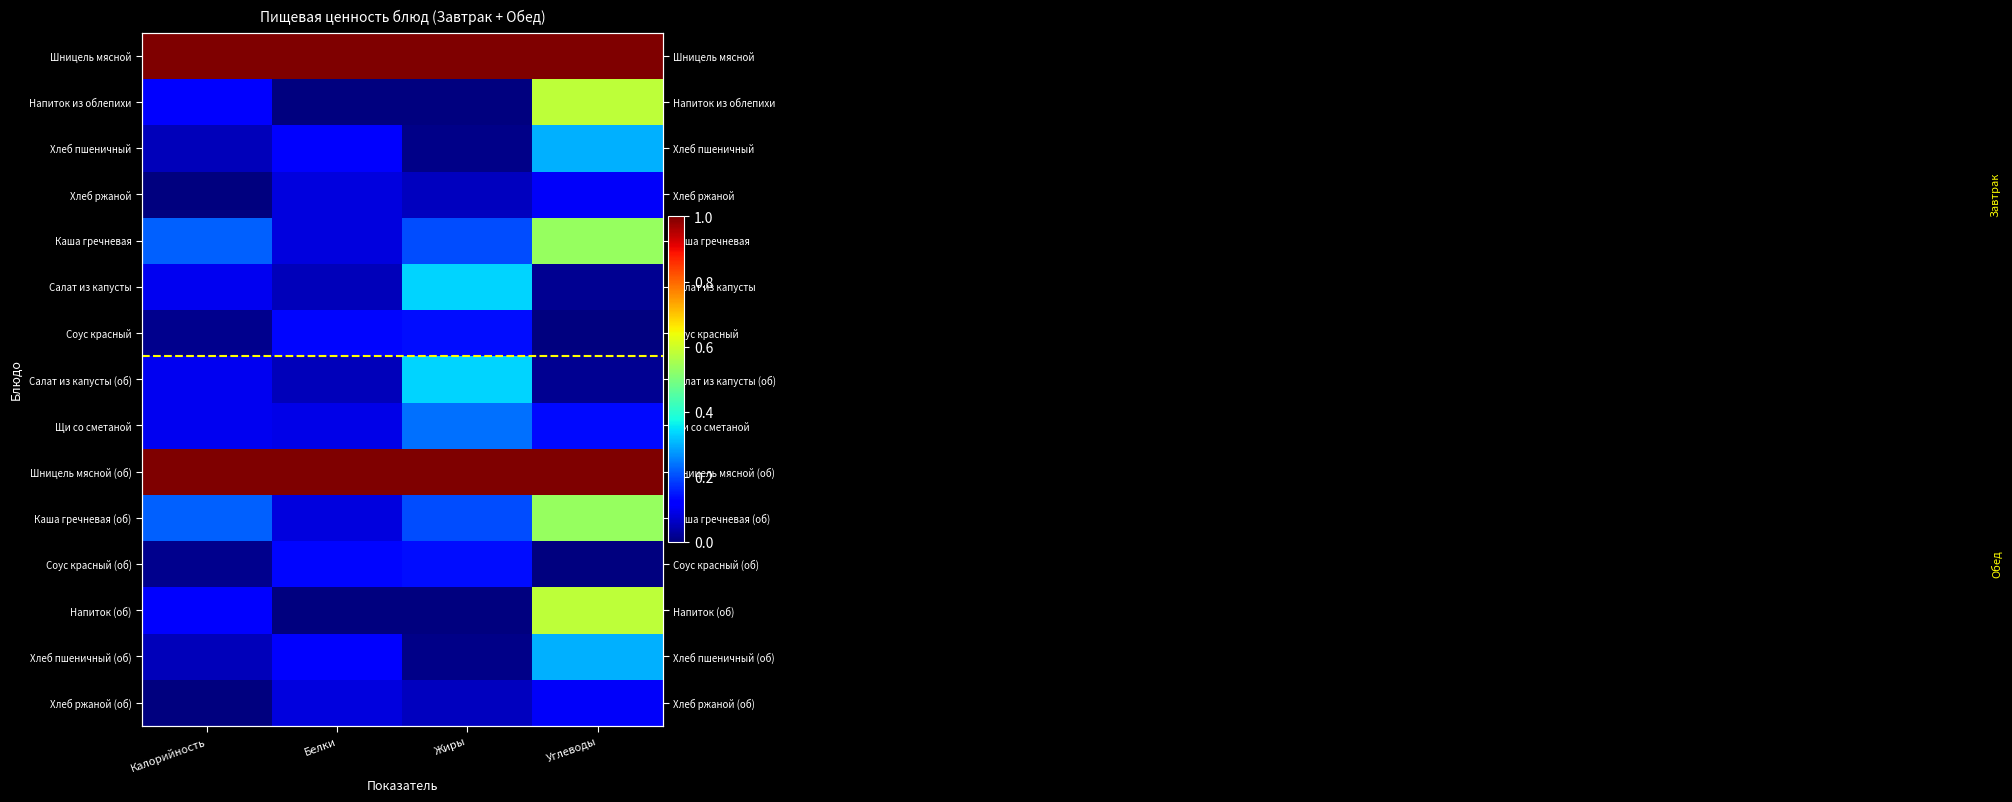

The value of Напиток из облепихи at Белки is -0.2. True or false?

False